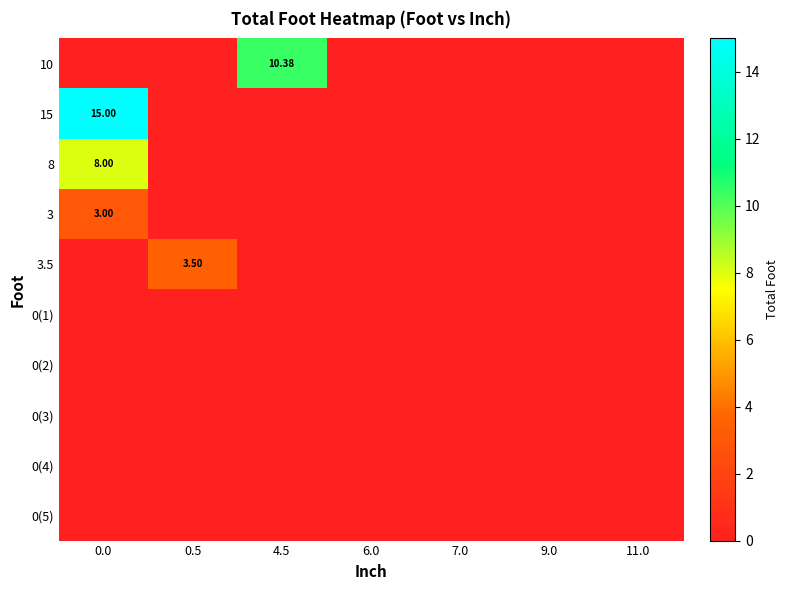

True or false: 0(2) has a value of 0.0 at 11.0.

True